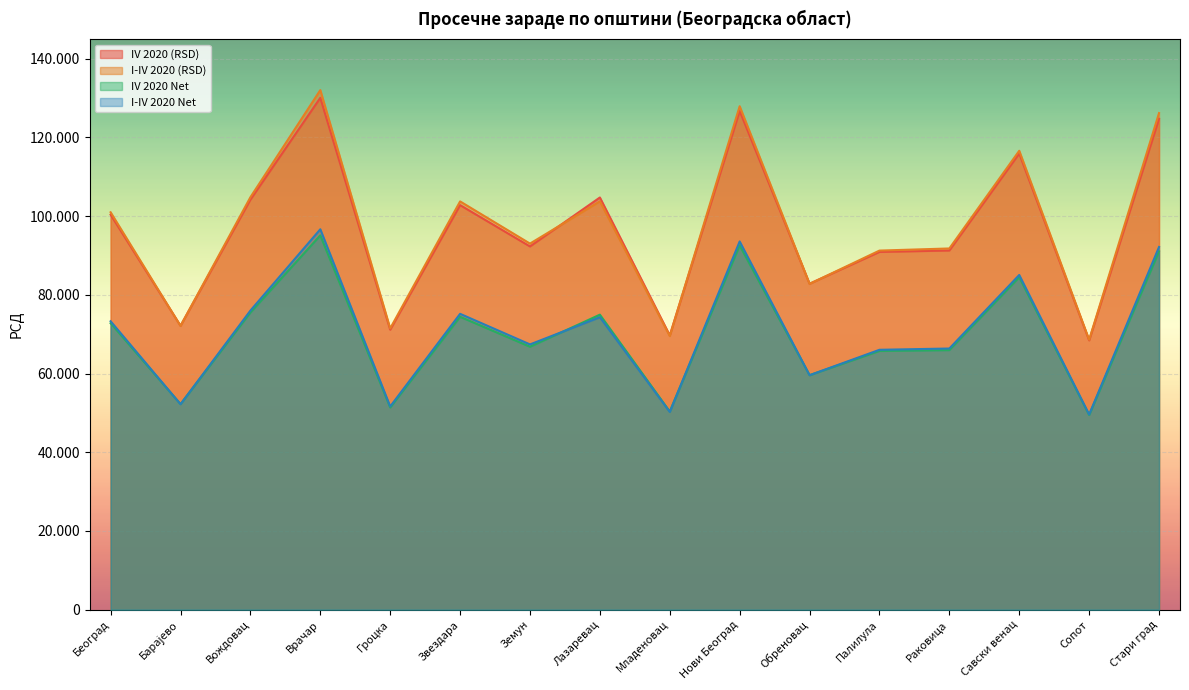

True or false: I-IV 2020 Net and IV 2020 (RSD) intersect in this chart.

False